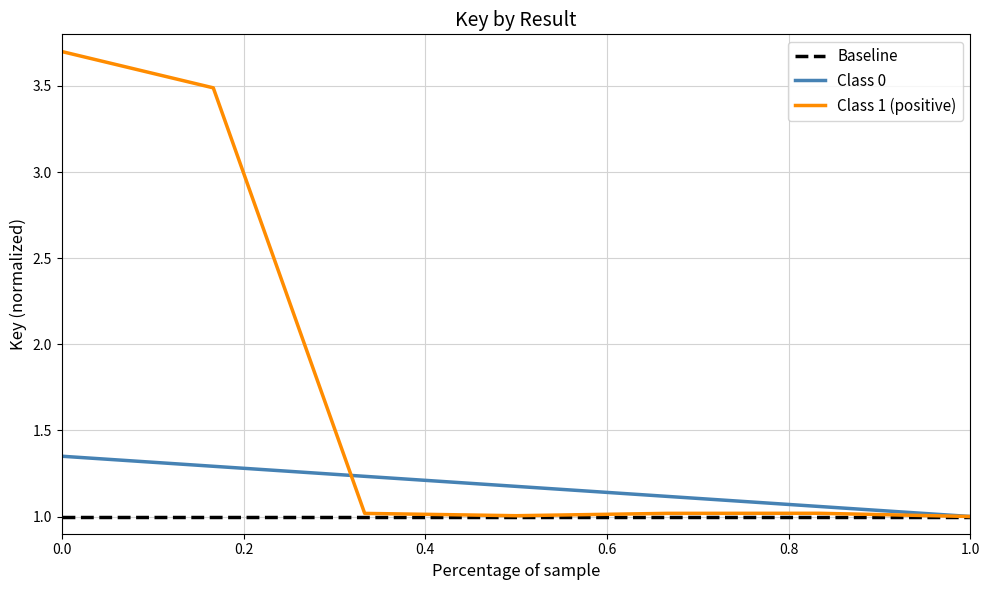

Reading left to right, list all the values displayed in this chart.

3.7	3.5	1.0	1.0	1.0	1.0	1.0